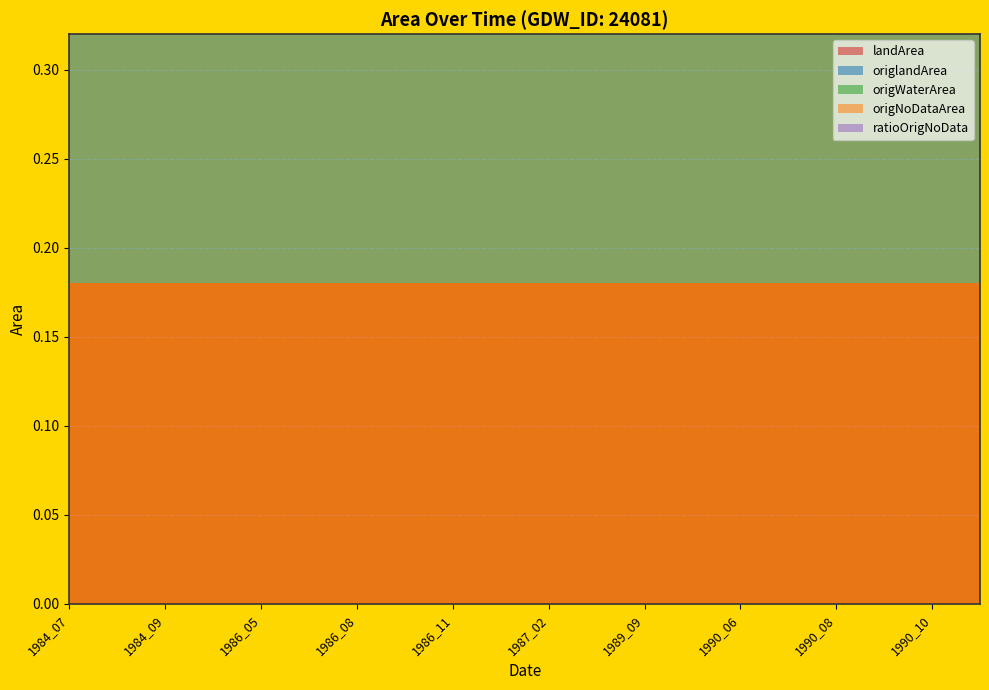

Reading left to right, extract all data points from this chart.

landArea: 1984_07=0.2	1984_08=0.2	1984_09=0.2	1985_04=0.2	1986_05=0.2	1986_07=0.2	1986_08=0.2	1986_10=0.2	1986_11=0.2	1987_01=0.2	1987_02=0.2	1989_08=0.2	1989_09=0.2	1990_04=0.2	1990_06=0.2	1990_07=0.2	1990_08=0.2	1990_09=0.2	1990_10=0.2	1990_11=0.2
origlandArea: 1984_07=0.2	1984_08=0.2	1984_09=0.2	1985_04=0.2	1986_05=0.2	1986_07=0.2	1986_08=0.2	1986_10=0.2	1986_11=0.2	1987_01=0.2	1987_02=0.2	1989_08=0.2	1989_09=0.2	1990_04=0.2	1990_06=0.2	1990_07=0.2	1990_08=0.2	1990_09=0.2	1990_10=0.2	1990_11=0.2
origWaterArea: 1984_07=0.0	1984_08=0.0	1984_09=0.0	1985_04=0.0	1986_05=0.0	1986_07=0.0	1986_08=0.0	1986_10=0.0	1986_11=0.0	1987_01=0.0	1987_02=0.0	1989_08=0.0	1989_09=0.0	1990_04=0.0	1990_06=0.0	1990_07=0.0	1990_08=0.0	1990_09=0.0	1990_10=0.0	1990_11=0.0
origNoDataArea: 1984_07=0.0	1984_08=0.0	1984_09=0.0	1985_04=0.0	1986_05=0.0	1986_07=0.0	1986_08=0.0	1986_10=0.0	1986_11=0.0	1987_01=0.0	1987_02=0.0	1989_08=0.0	1989_09=0.0	1990_04=0.0	1990_06=0.0	1990_07=0.0	1990_08=0.0	1990_09=0.0	1990_10=0.0	1990_11=0.0
ratioOrigNoData: 1984_07=0.0	1984_08=0.0	1984_09=0.0	1985_04=0.0	1986_05=0.0	1986_07=0.0	1986_08=0.0	1986_10=0.0	1986_11=0.0	1987_01=0.0	1987_02=0.0	1989_08=0.0	1989_09=0.0	1990_04=0.0	1990_06=0.0	1990_07=0.0	1990_08=0.0	1990_09=0.0	1990_10=0.0	1990_11=0.0